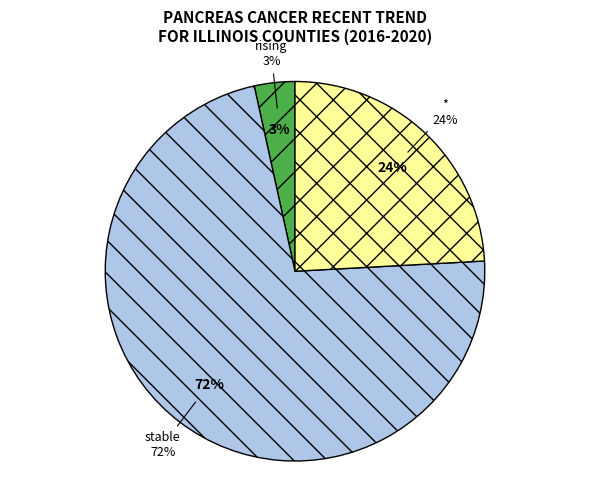

What is the majority slice?

stable